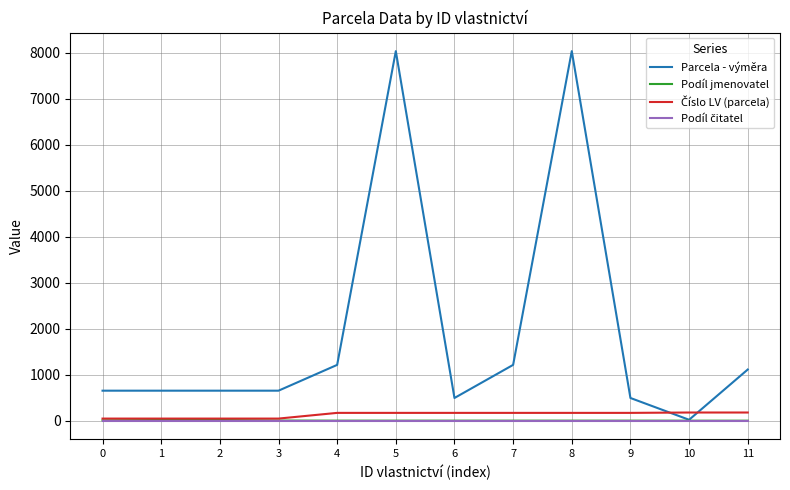

What is the greatest value displayed?

8040